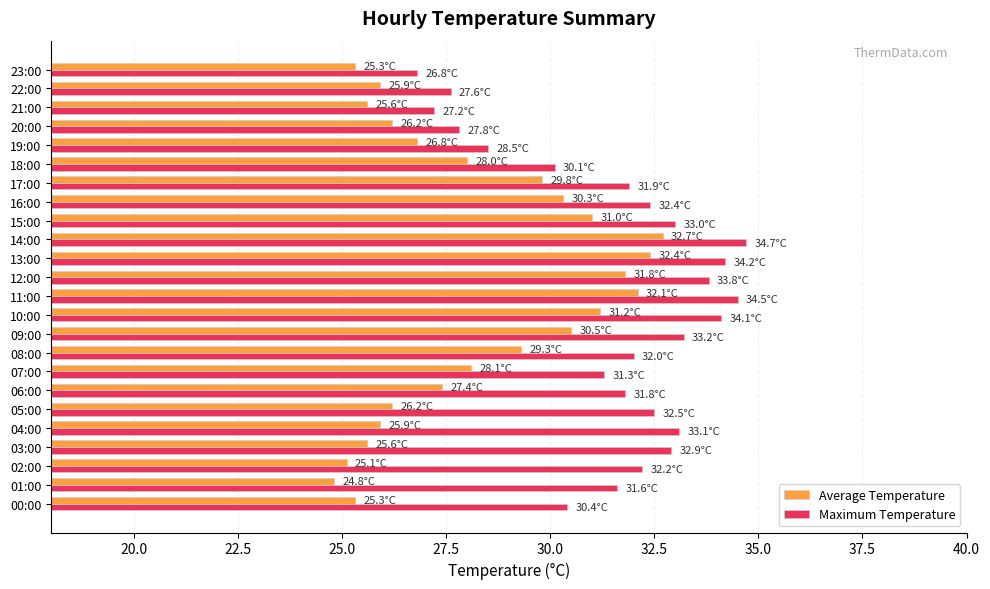

Is the value of Maximum Temperature at 16:00 greater than the value of Average Temperature at 18:00?

Yes